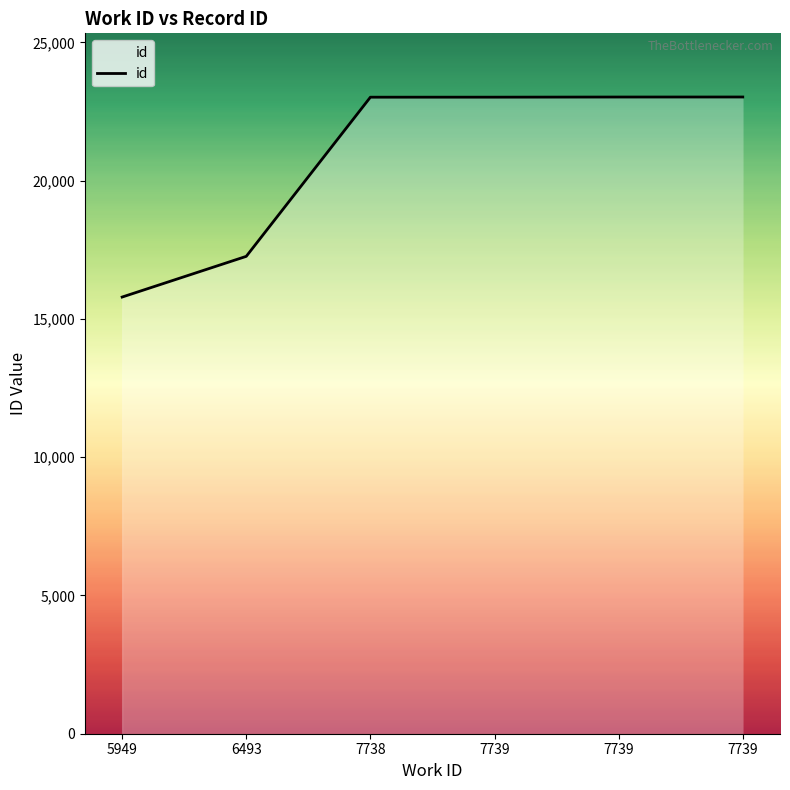

At which category does the chart reach its minimum across all series?

5949